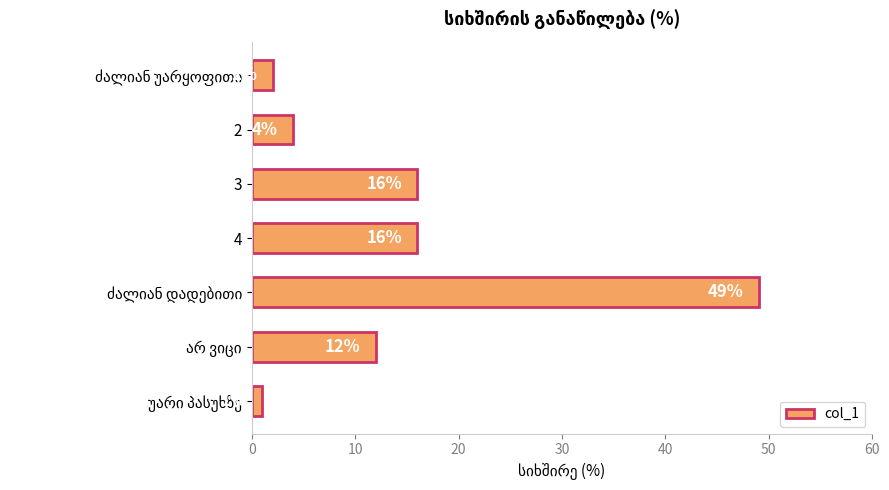

How many values are below 12?

3